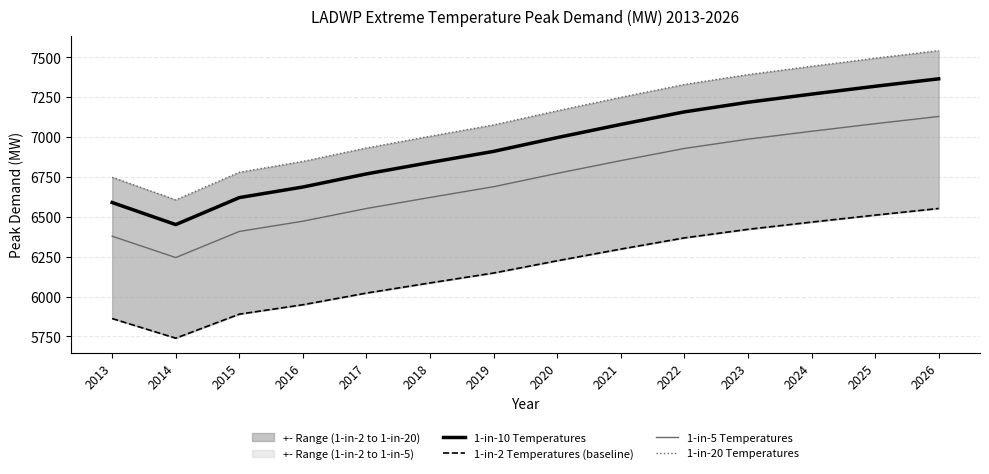

Between 2017 and 2021, which series saw the biggest shift?

1-in-20 Temperatures